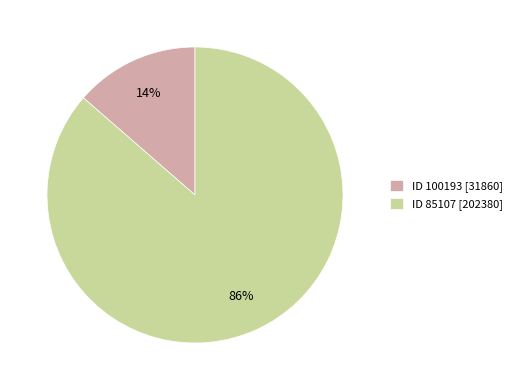

Is there a majority slice in this chart?

Yes